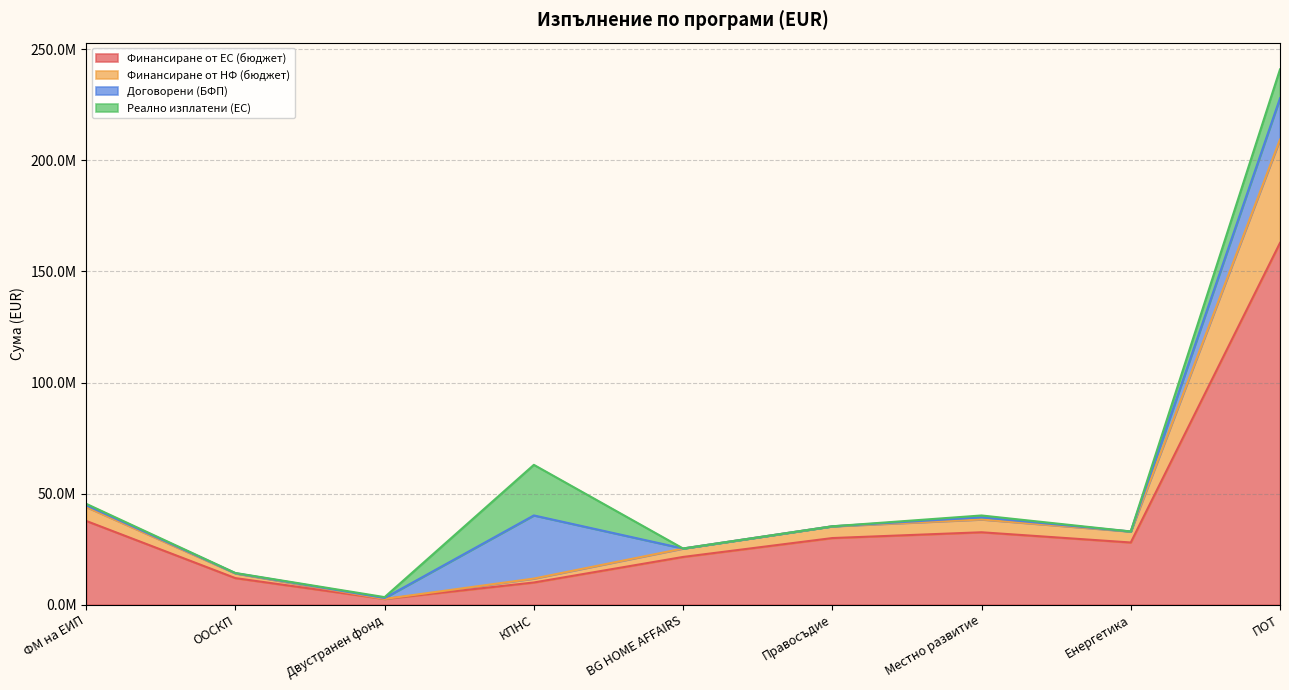

True or false: Финансиране от ЕС (бюджет) and Финансиране от НФ (бюджет) intersect in this chart.

False